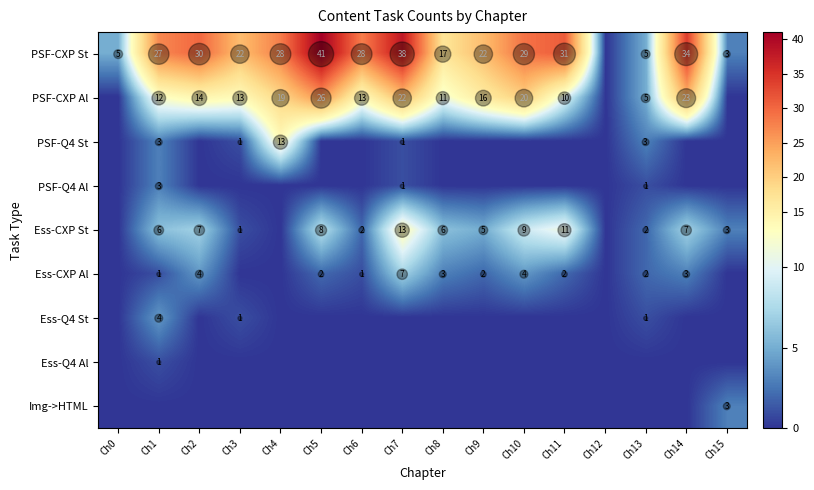

The Row 6 series shows 3 at Ch6. True or false?

False